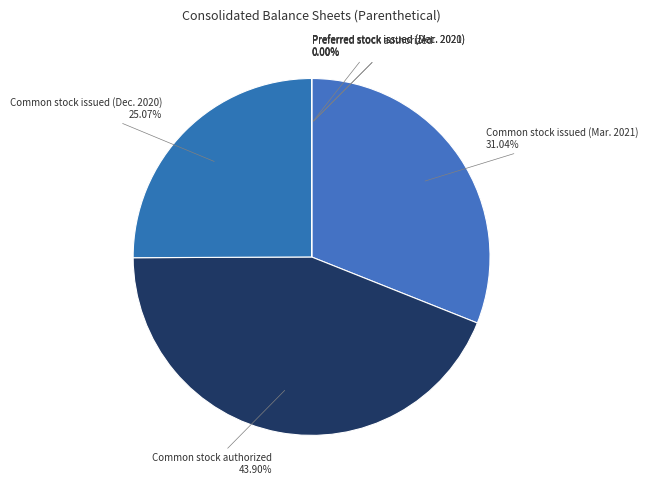

Does any single category account for the majority?

No